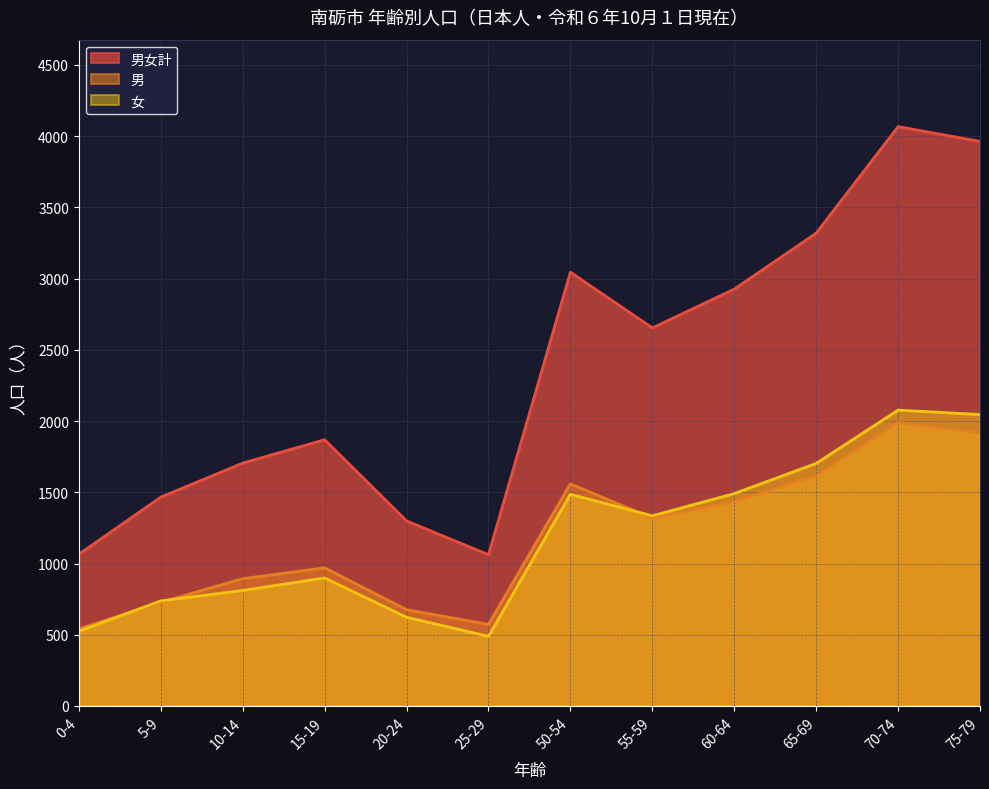

True or false: 女 and 男 cross at least once.

True